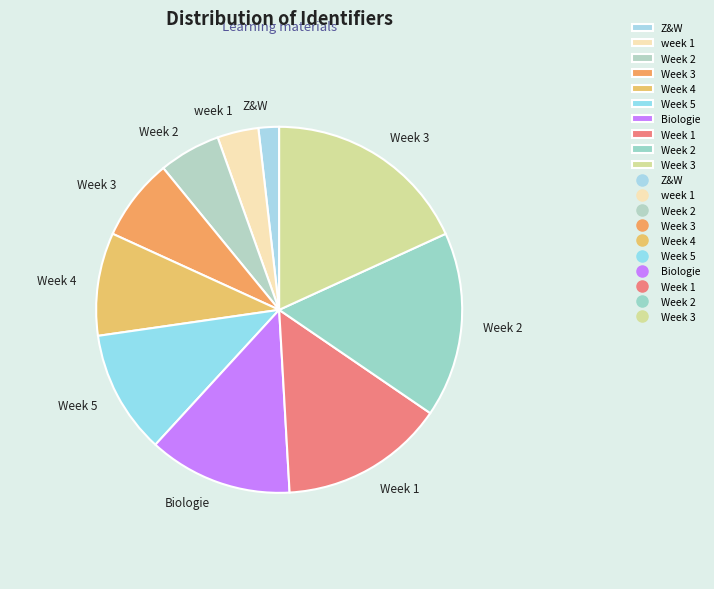

To the nearest percent, what is the average slice percentage?

10%